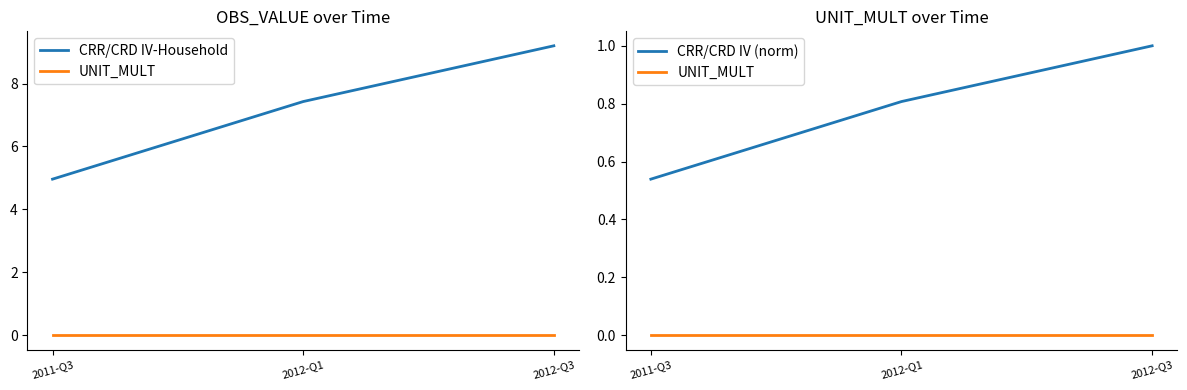

How many lines are shown in the chart?

3